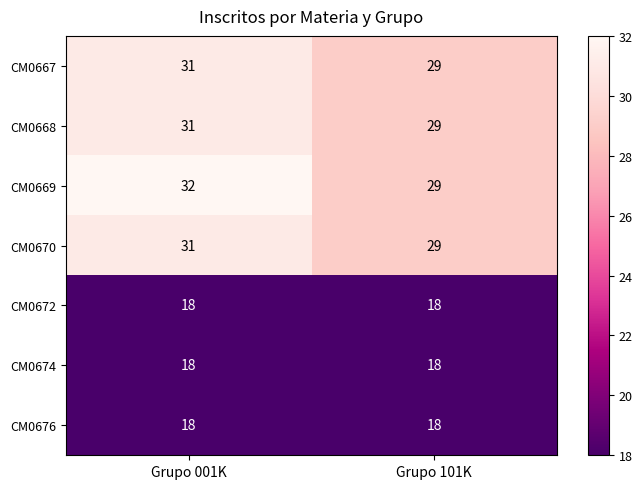

What is the total value across all series at Grupo 001K?

179